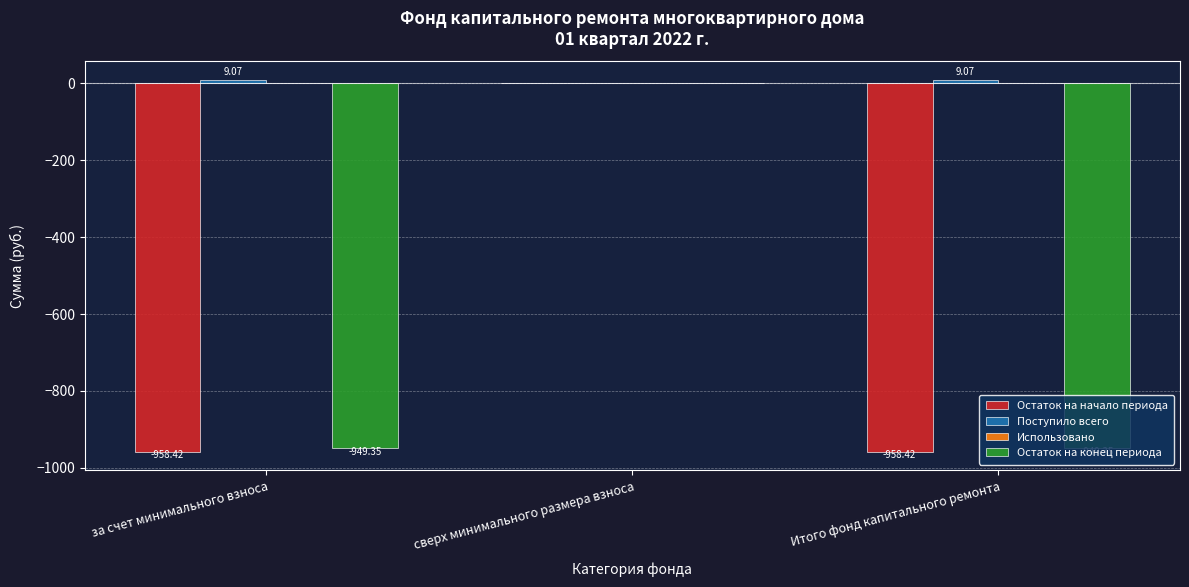

Are the bars horizontal?

No